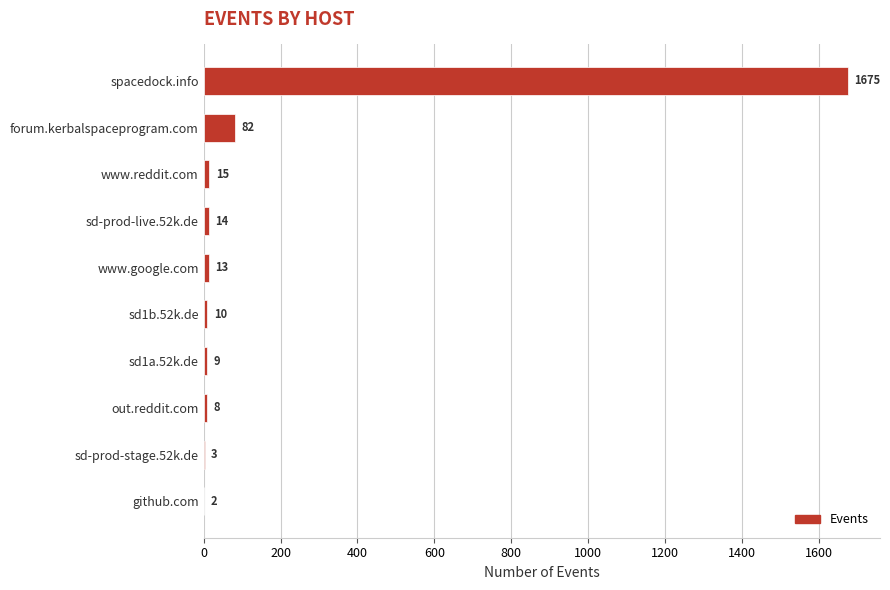

Approximately how many times larger is the value at sd1b.52k.de compared to sd-prod-live.52k.de?

0.7